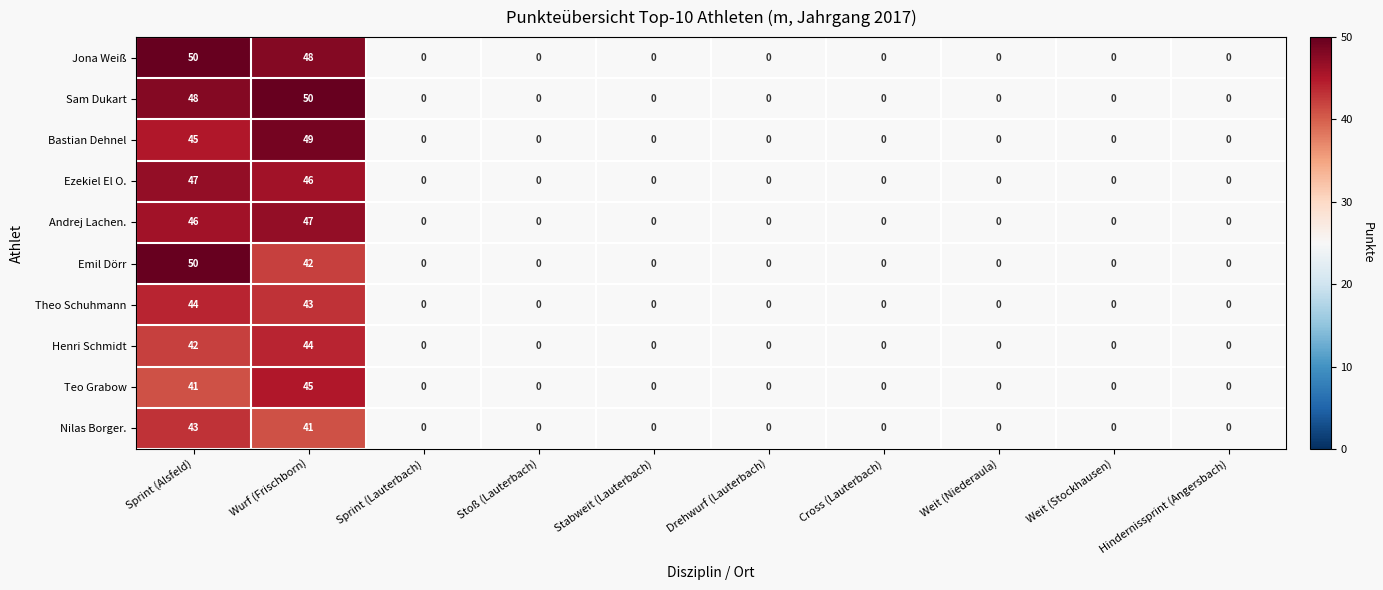

What is the difference between the highest and lowest values at Wurf (Frischborn)?

9